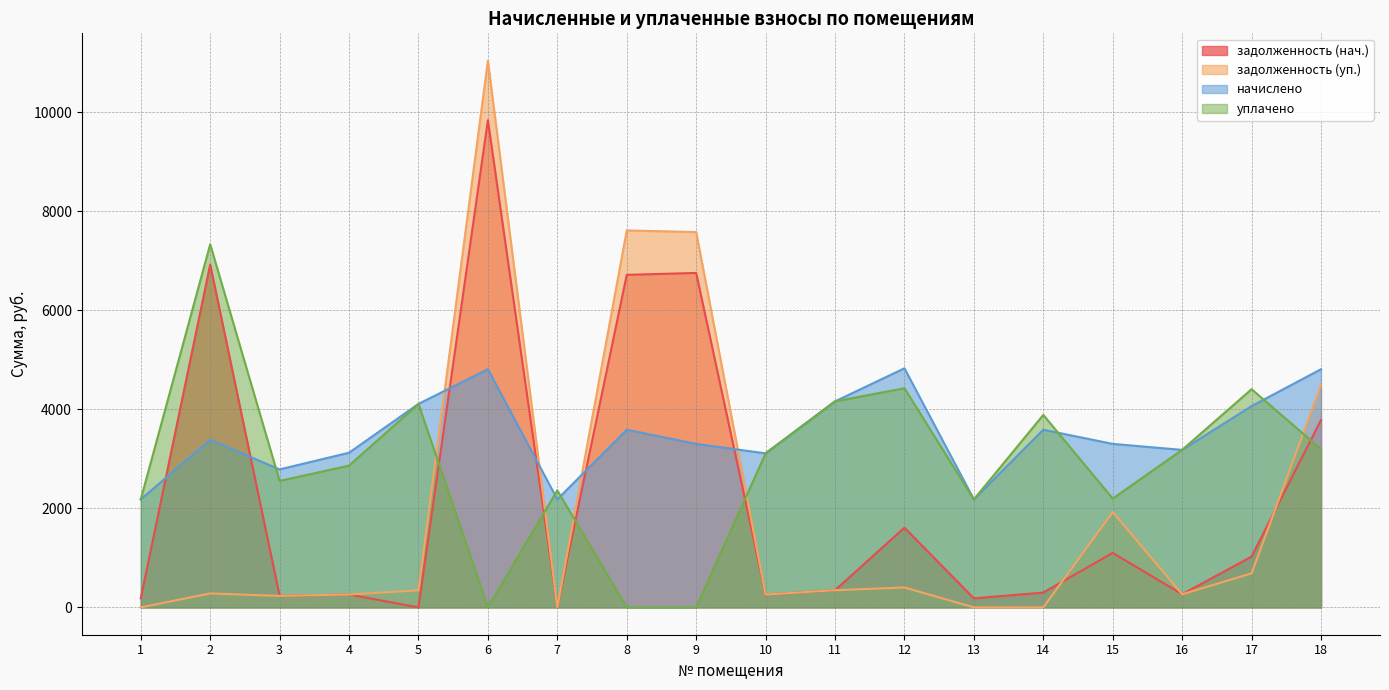

Reading left to right, extract all data points from this chart.

задолженность (нач.): 1=181.8	2=6921.7	3=232.1	4=260.2	5=0.0	6=9836.0	7=0.0	8=6713.8	9=6752.5	10=259.2	11=346.6	12=1609.1	13=181.8	14=298.9	15=1099.5	16=265.0	17=1025.2	18=3782.3
задолженность (уп.): 1=0.0	2=282.0	3=232.1	4=260.2	5=342.4	6=11038.1	7=0.0	8=7610.6	9=7577.7	10=259.2	11=346.6	12=402.3	13=0.0	14=0.0	15=1924.7	16=265.0	17=686.5	18=4484.3
начислено: 1=2181.5	2=3383.5	3=2785.7	4=3122.8	5=4108.6	6=4808.2	7=2181.5	8=3587.0	9=3300.8	10=3110.0	11=4159.4	12=4827.2	13=2181.5	14=3587.0	15=3300.8	16=3180.0	17=4064.0	18=4808.2
уплачено: 1=2181.5	2=7330.9	3=2553.5	4=2862.5	5=4108.6	6=0.0	7=2363.3	8=0.0	9=0.0	10=3110.0	11=4159.4	12=4425.0	13=2179.9	14=3886.0	15=2197.1	16=3180.0	17=4405.0	18=3195.6